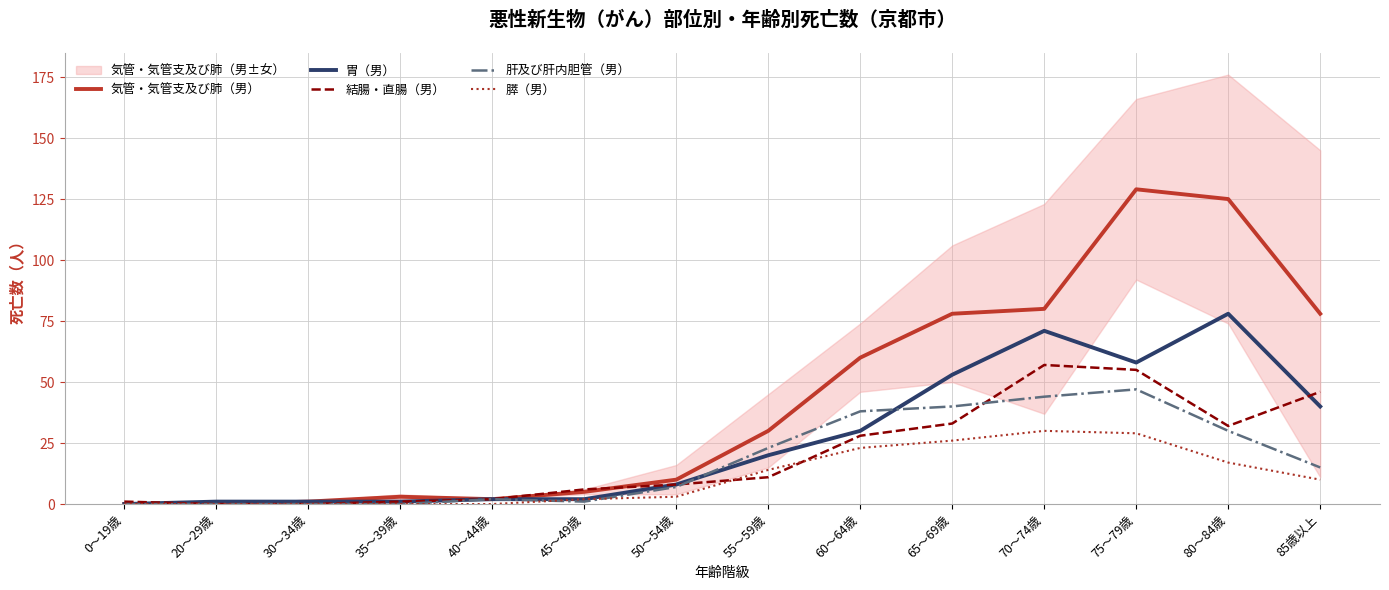

Reading left to right, what are all the values shown in this chart?

気管・気管支及び肺（男）: 0	0	1	3	2	5	10	30	60	78	80	129	125	78
胃（男）: 0	1	1	1	2	2	8	20	30	53	71	58	78	40
結腸・直腸（男）: 1	0	0	1	2	6	8	11	28	33	57	55	32	46
肝及び肝内胆管（男）: 0	0	0	0	2	1	7	23	38	40	44	47	30	15
膵（男）: 0	0	0	0	0	2	3	14	23	26	30	29	17	10